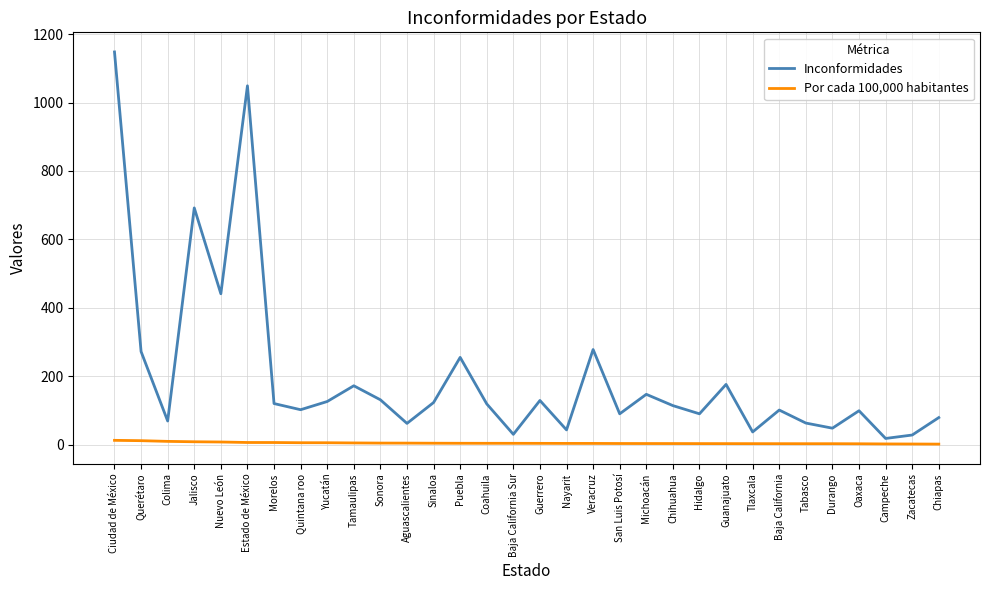

How many categories are shown in the chart?

32